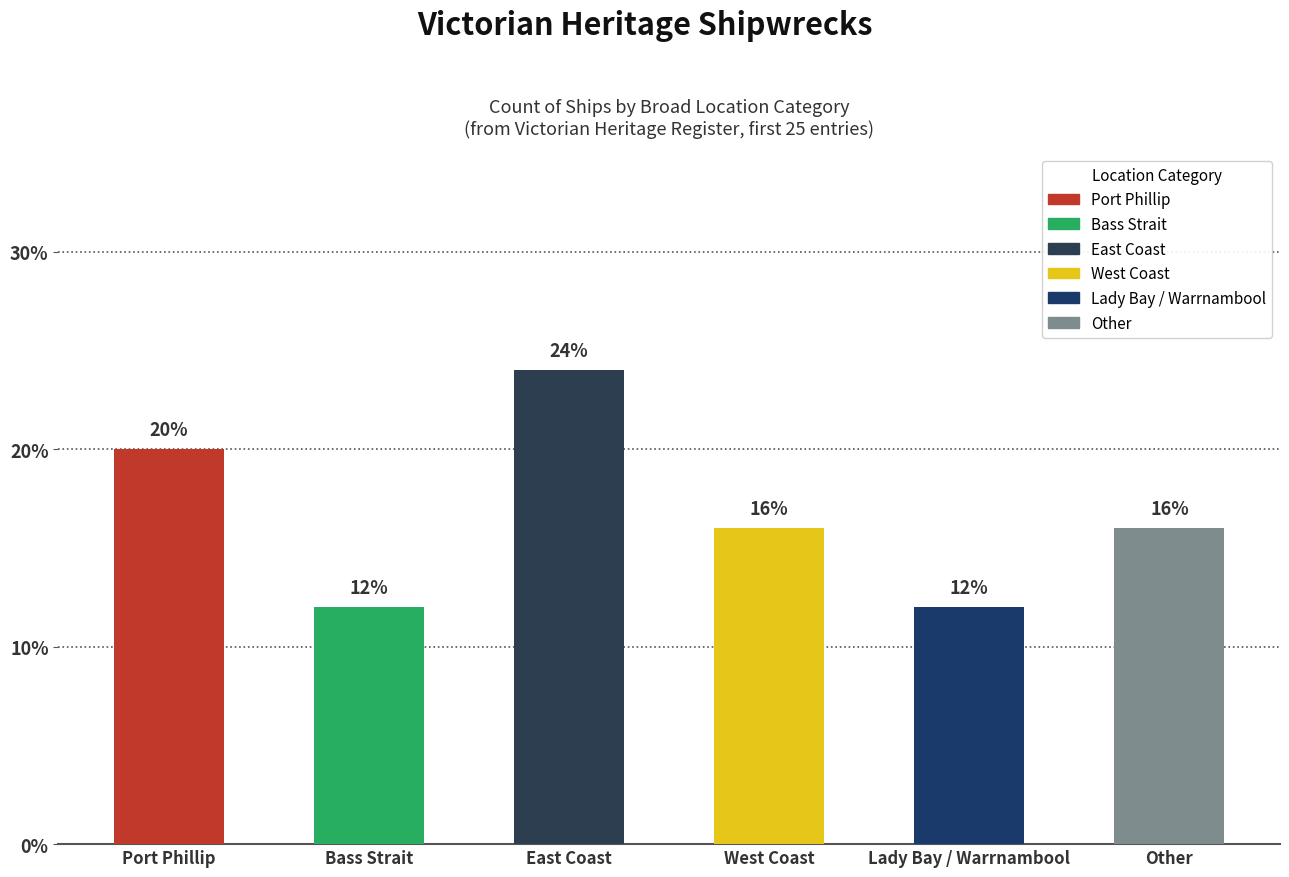

What is the ratio of the value at Lady Bay / Warrnambool to the value at East Coast?

0.5